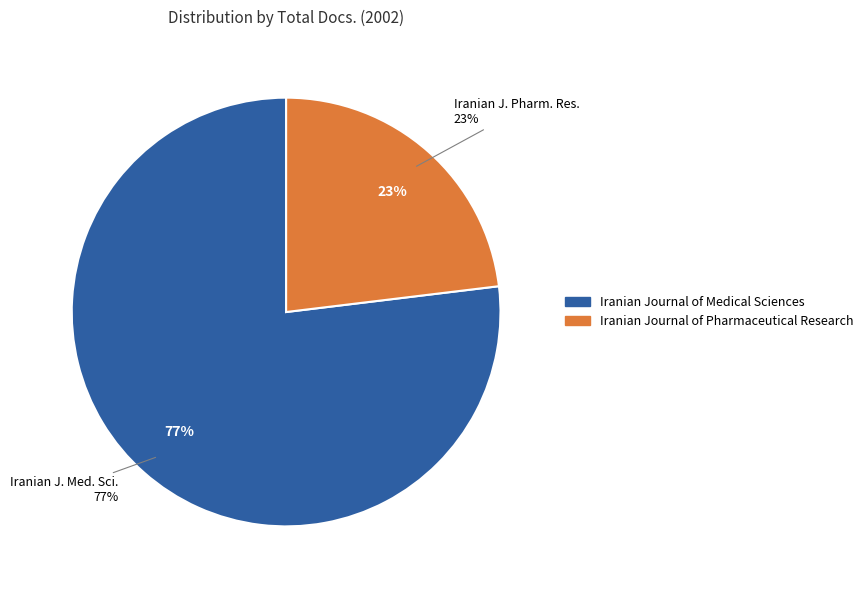

Is there a majority slice in this chart?

Yes